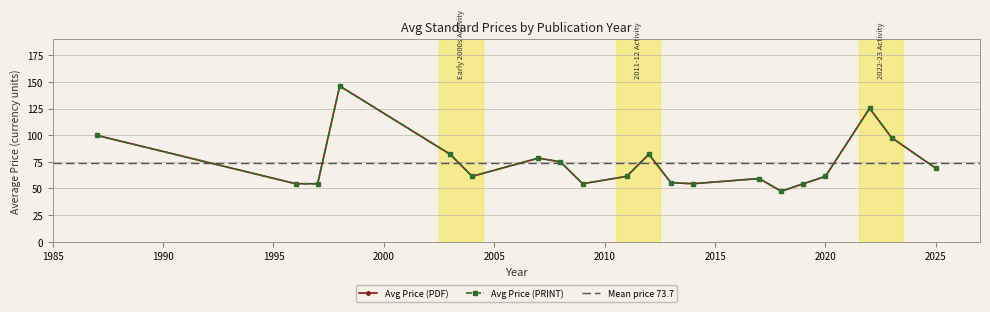

True or false: Avg Price (PRINT) and Avg Price (PDF) intersect in this chart.

False